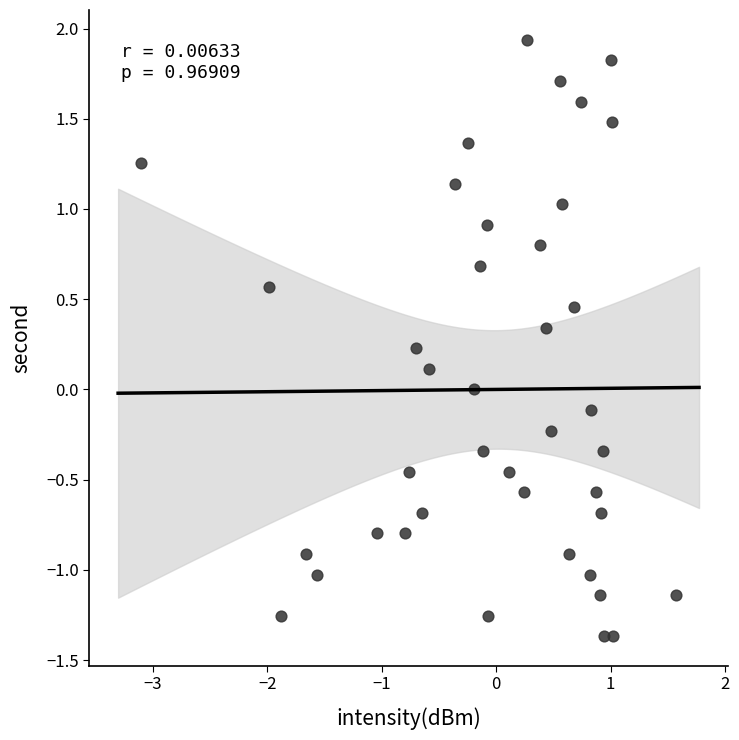

What is the range of X values (max minus min)?

4.7